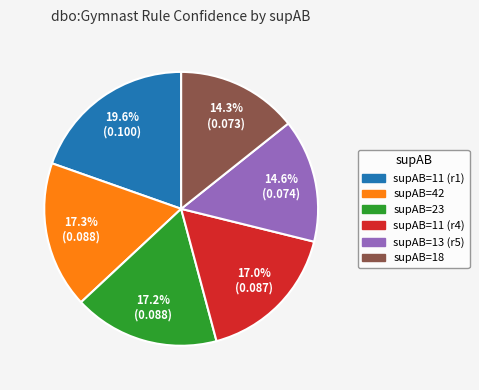

Is there a majority slice in this chart?

No